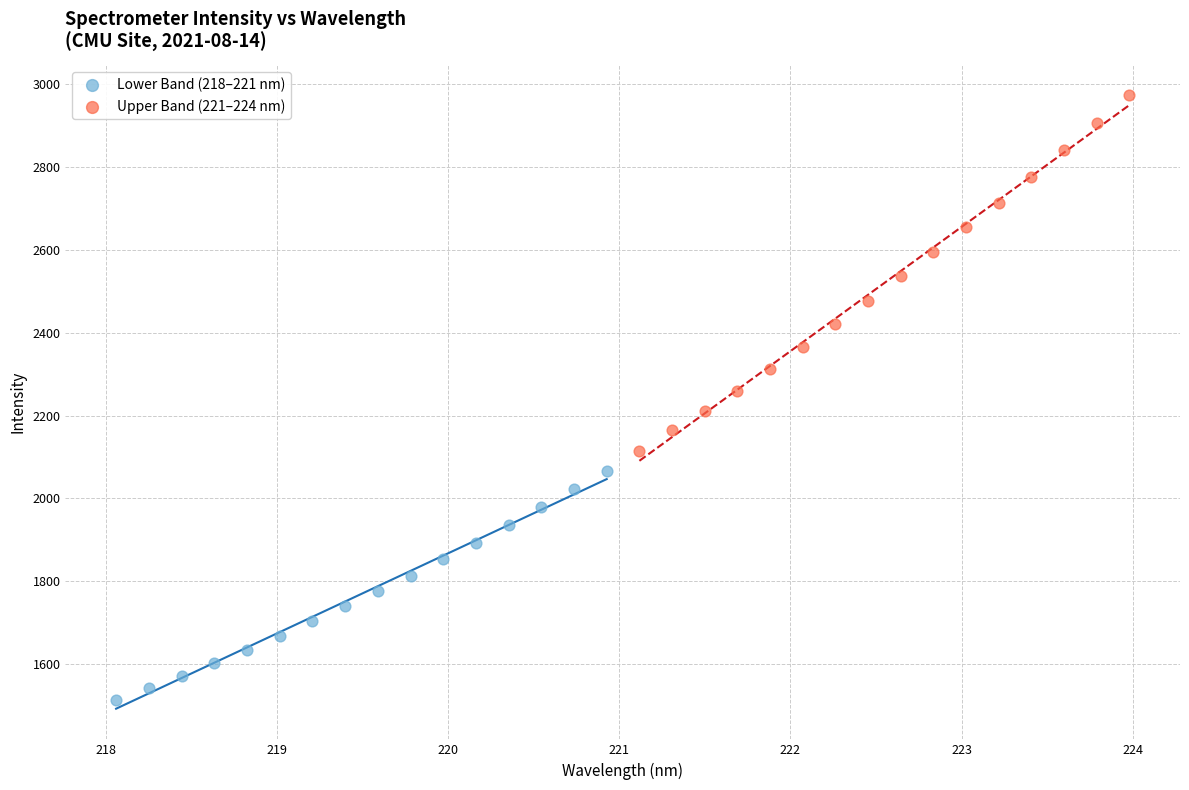

Which series reaches the minimum Y coordinate?

Lower Band (218–221 nm)